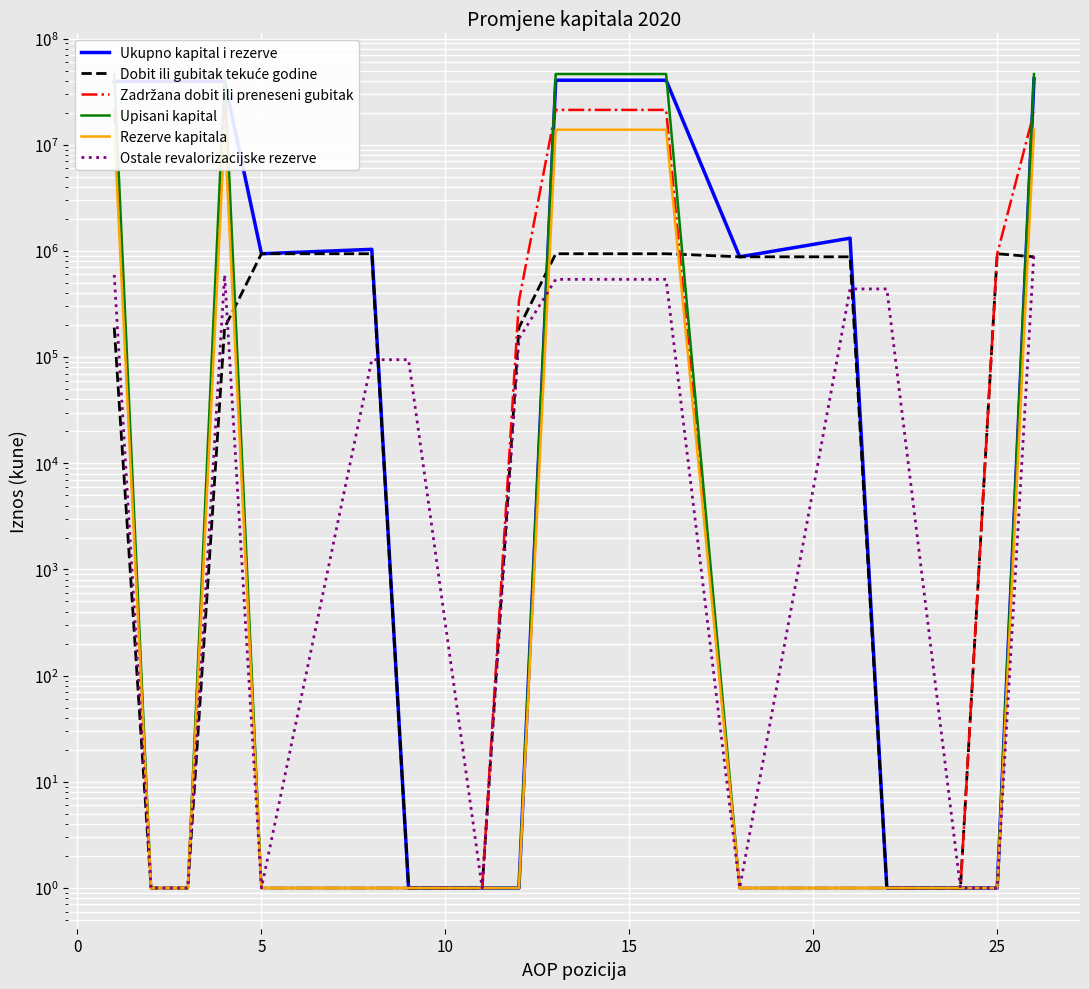

What is the label of the 17th point from the left?

16